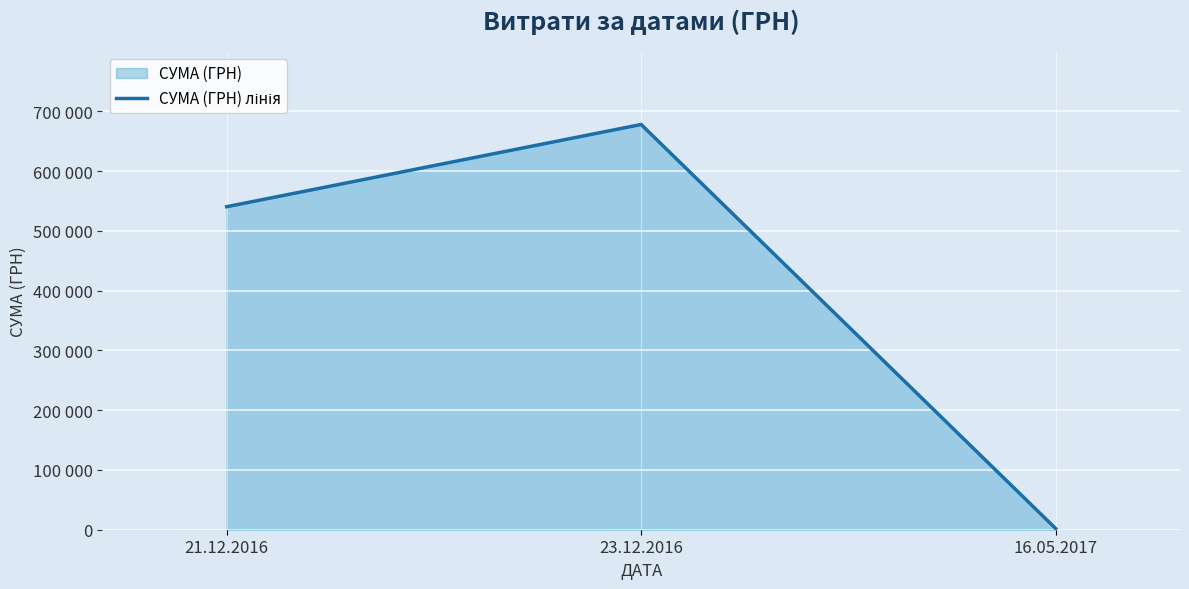

Reading left to right, list all the values displayed in this chart.

21.12.2016=540325.0	23.12.2016=677843.8	16.05.2017=2007.1